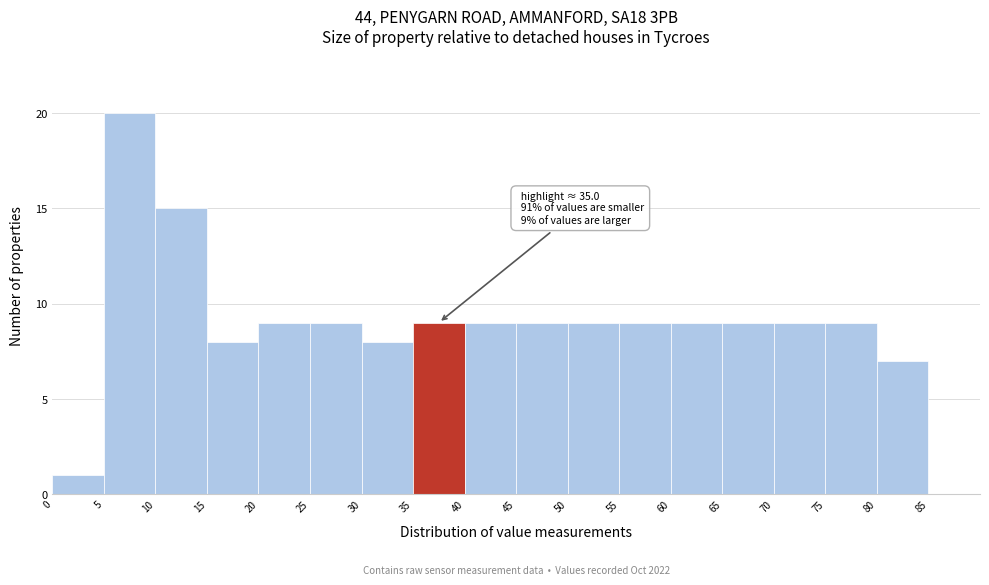

Over which range of the x-axis is the bar tallest?

5 to 10